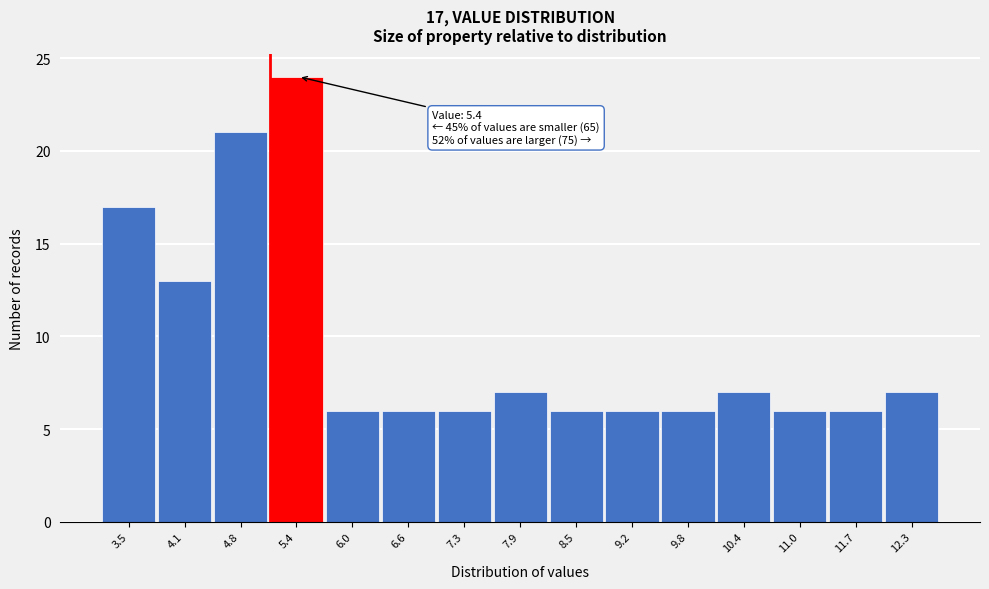

Over which range of the x-axis is the bar tallest?

5.1 to 5.7